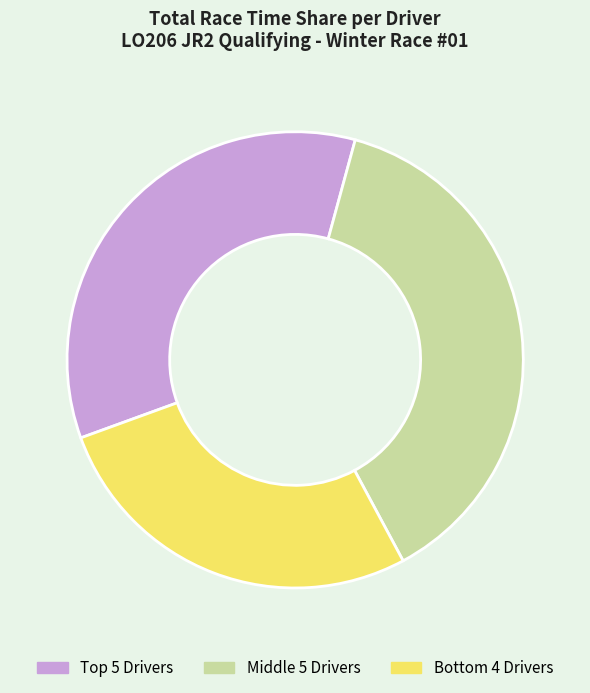

Is it true that Middle 5 Drivers is 38% of the pie?

True